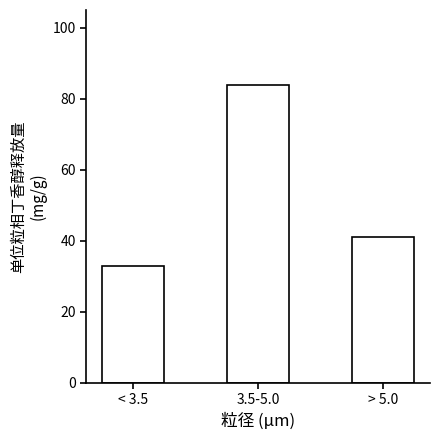

Reading left to right, what are all the values shown in this chart?

< 3.5=33	3.5-5.0=84	> 5.0=41